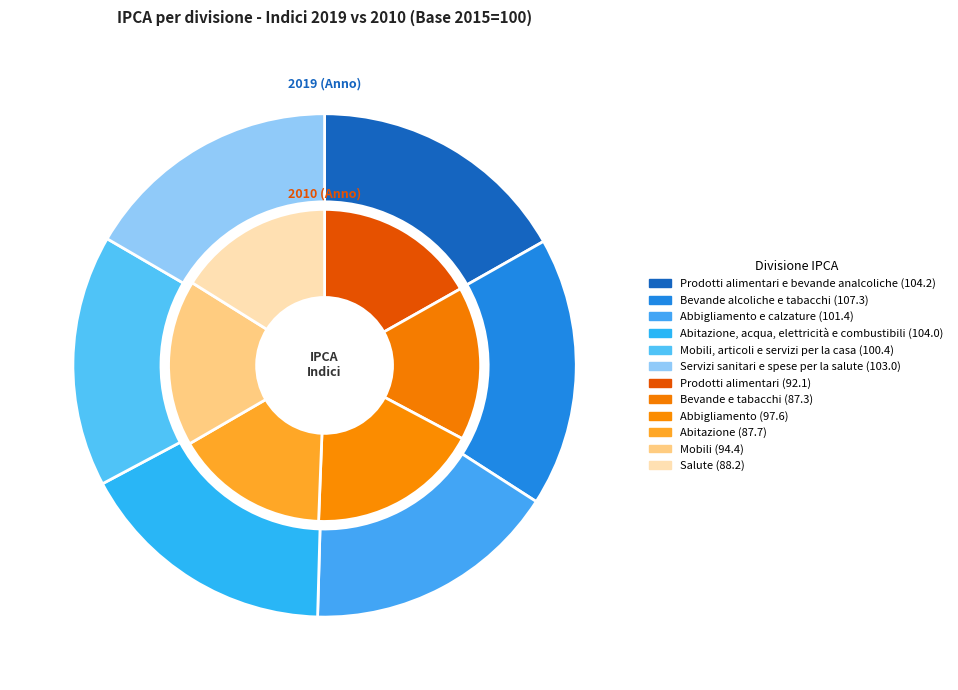

Does any single category account for the majority?

No